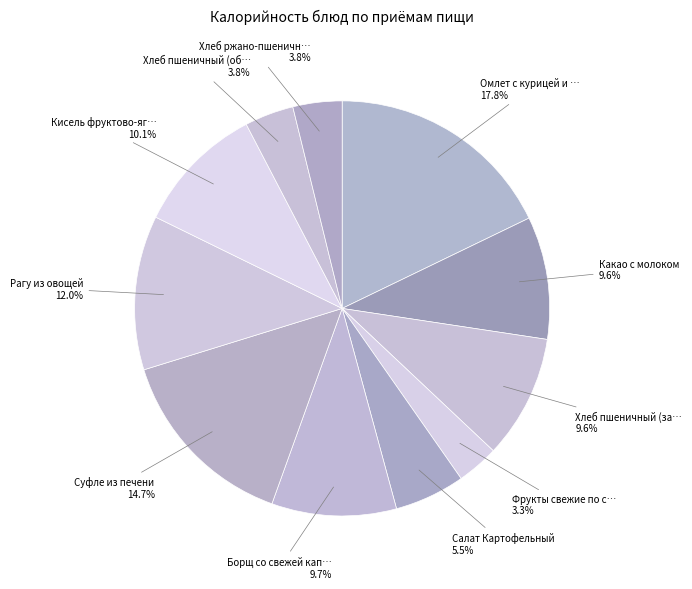

Count the number of slices in the pie.

11